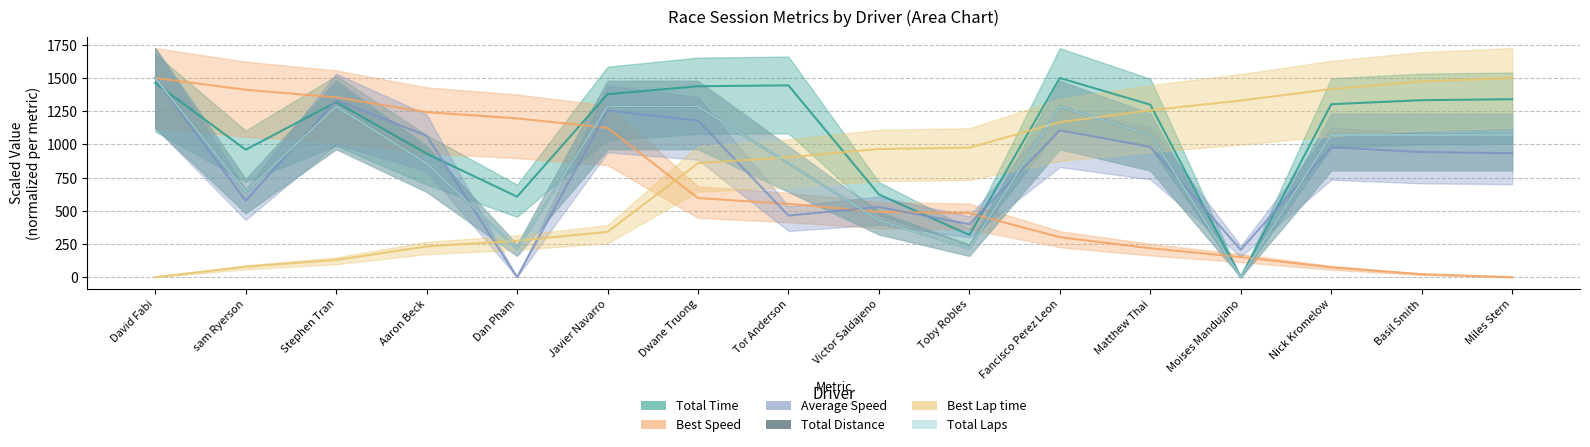

Which series has the largest range (max minus min)?

Total Laps